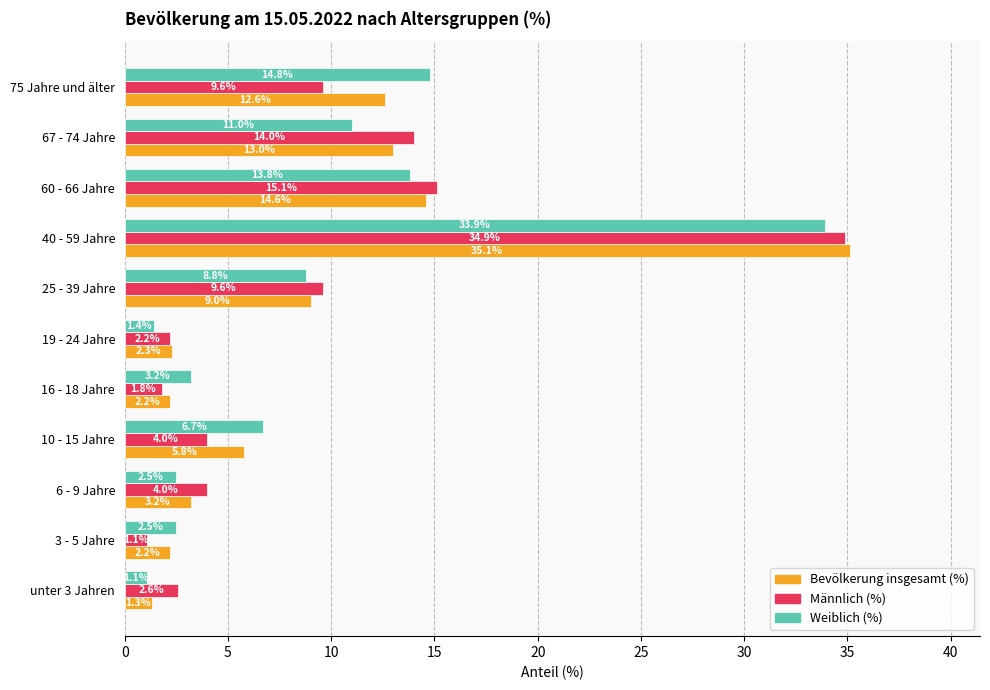

True or false: Männlich (%) has a value of 19.2 at 40 - 59 Jahre.

False